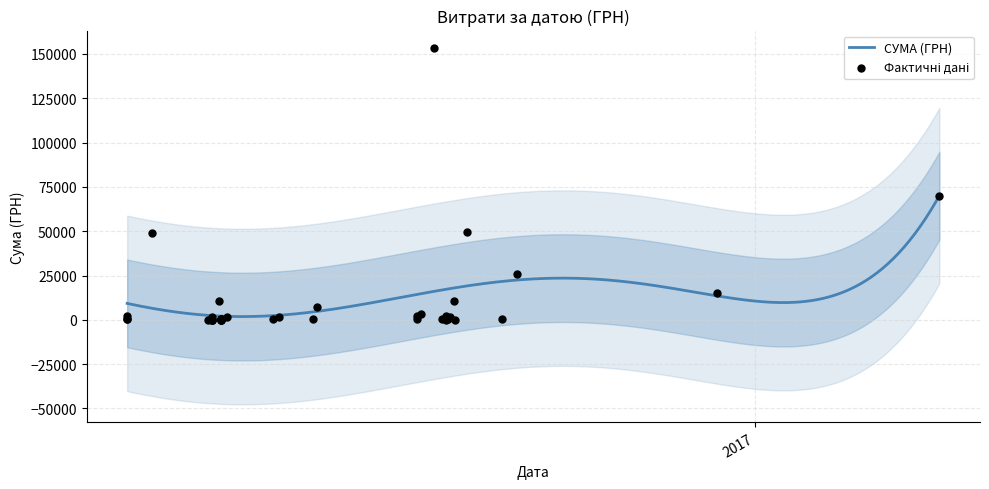

Which has a higher value, 12.12.2016 or 29.03.2016?

12.12.2016